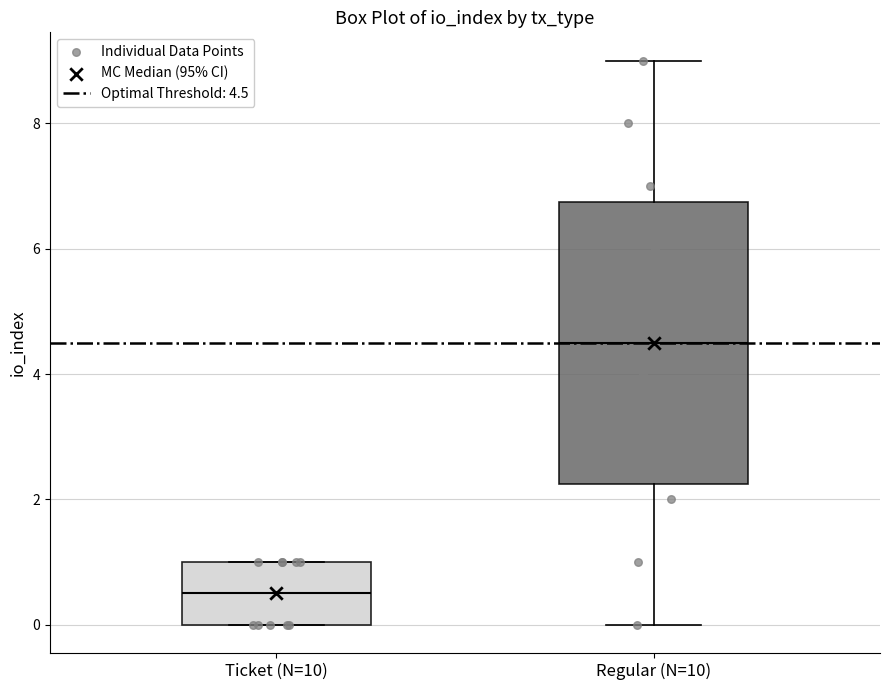

Reading left to right, read every box against the y-axis: the position of its median line, the range the box covers, and the ends of its whiskers. The values are not printed on the chart, so give them approximately, as read against the axis.

Ticket (N=10): median 0.6, box 0.0 to 1.0, whiskers 0.0 to 1.0
Regular (N=10): median 4.6, box 2.2 to 6.8, whiskers 0.0 to 9.0